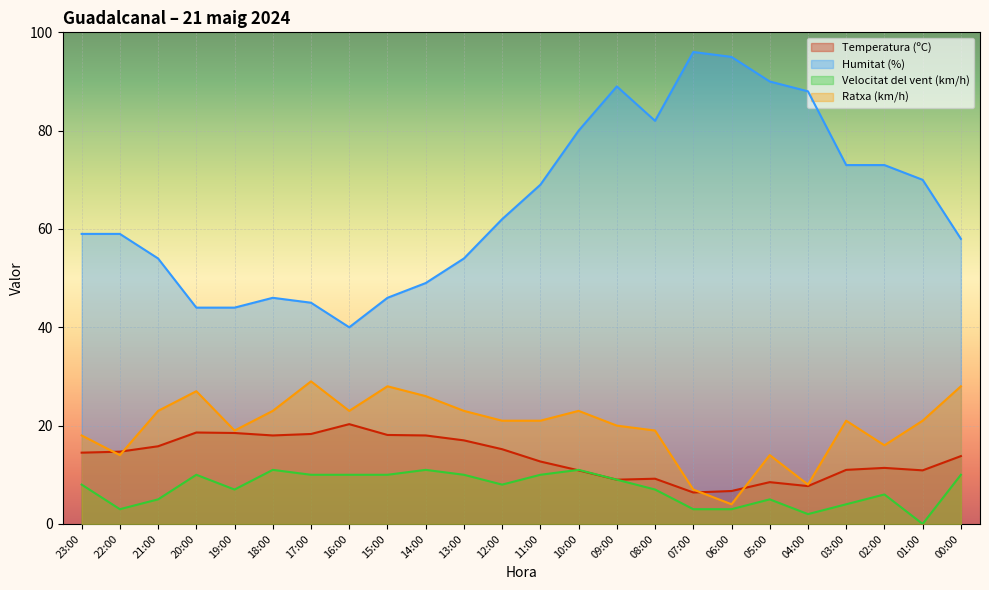

Where is the first local maximum for Ratxa (km/h)?

20:00